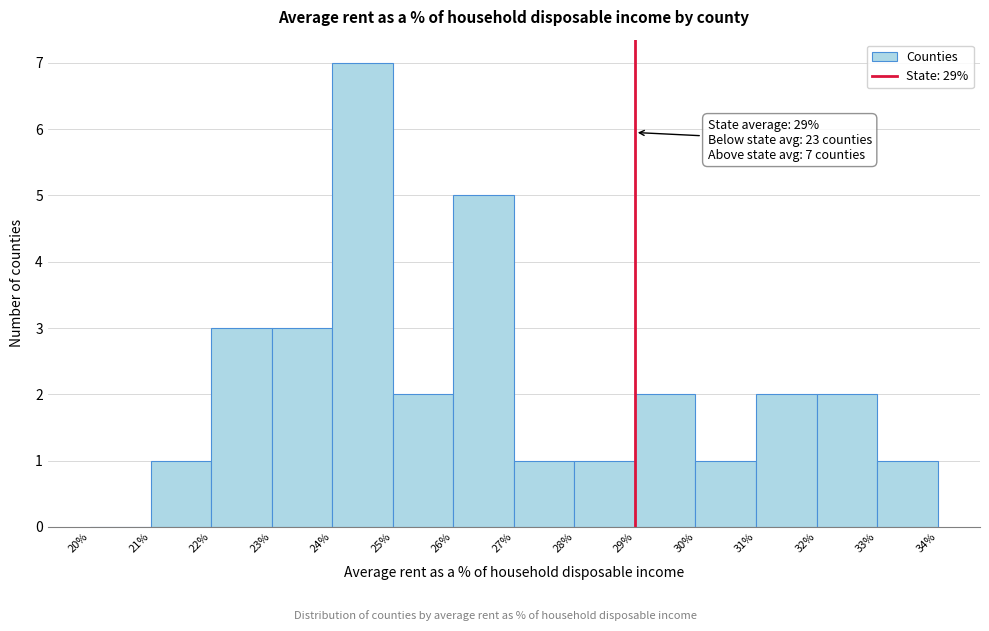

Over which range of the x-axis is the bar tallest?

24% to 25%